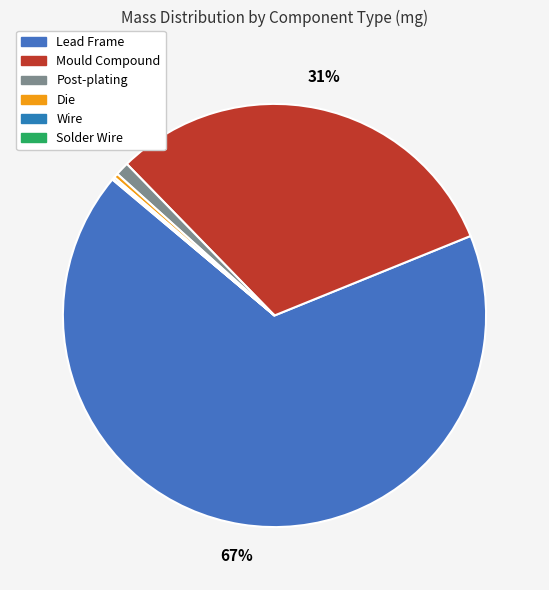

Which has a higher value, Mould Compound or Die?

Mould Compound